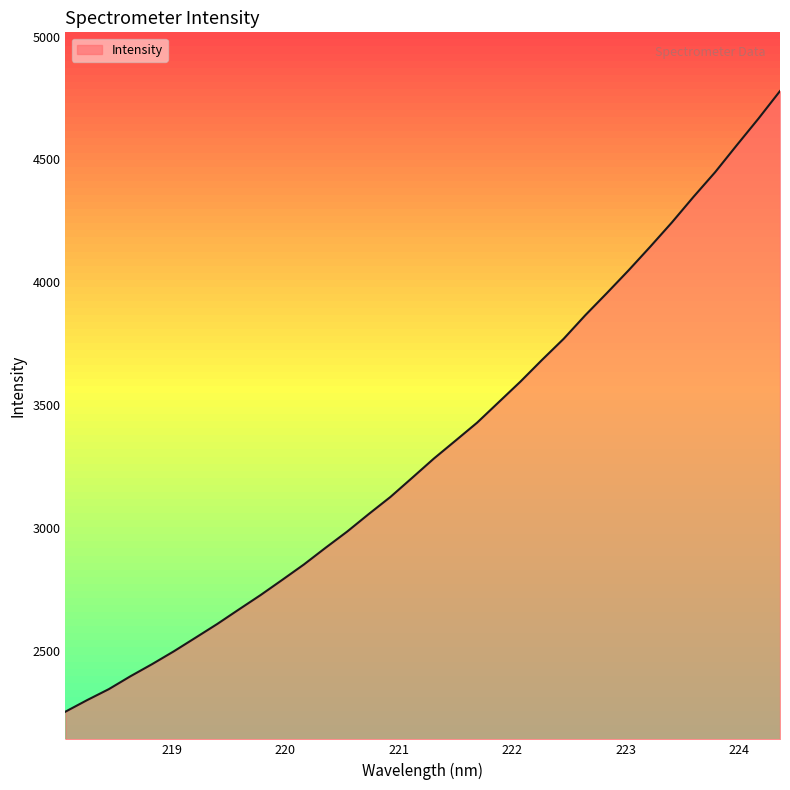

What is the greatest value displayed?

4778.4